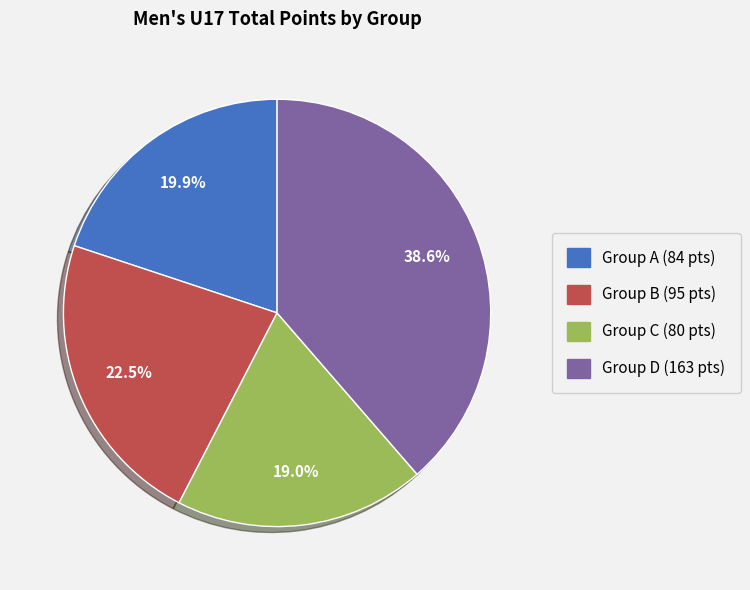

Does any single category account for the majority?

No